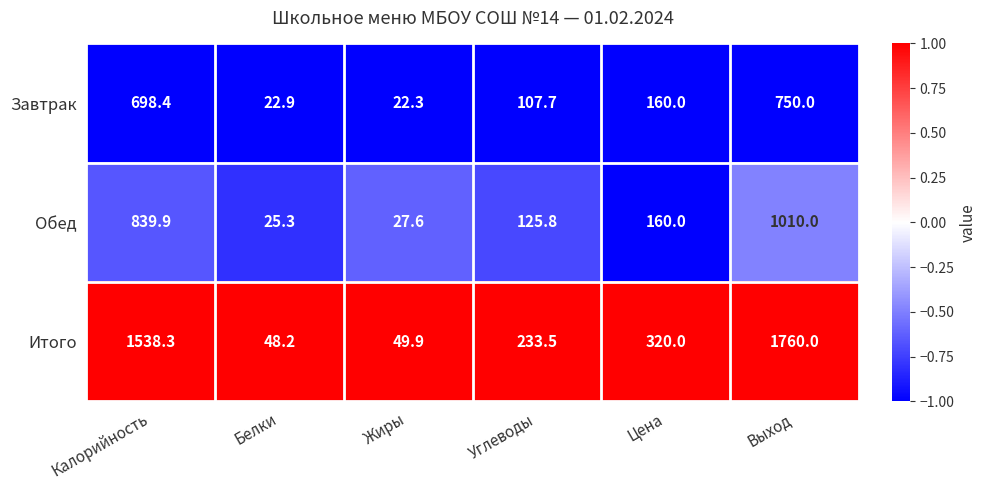

What is the sum of the Обед values at Цена and Углеводы?

285.8